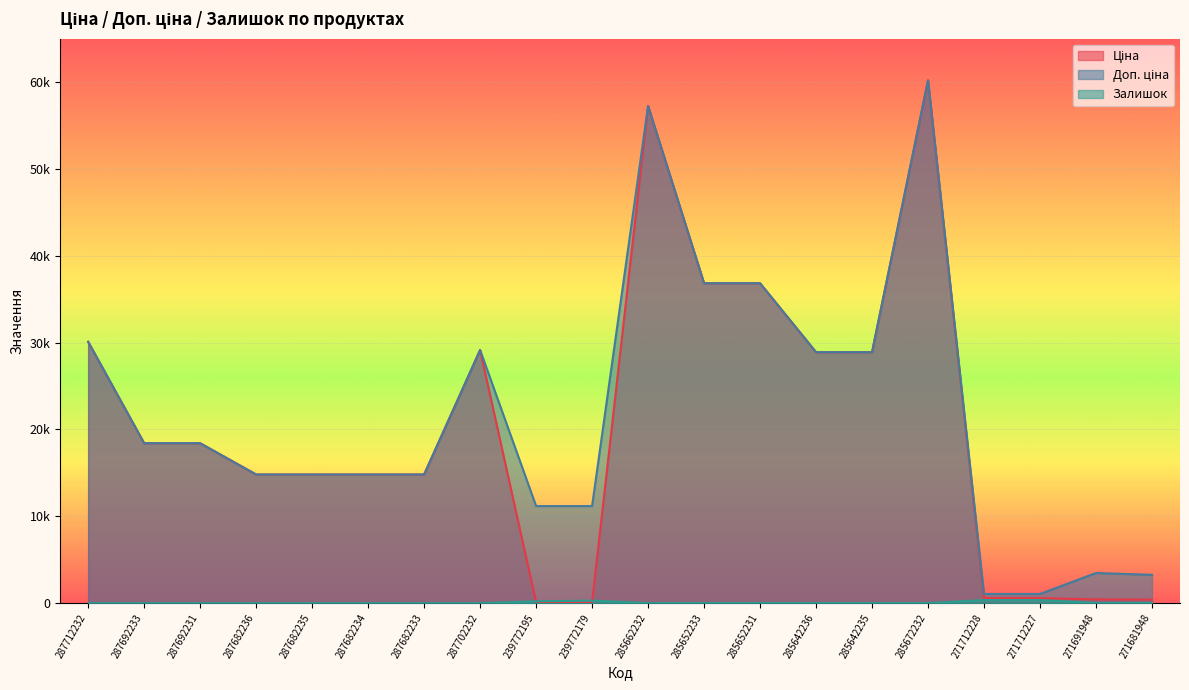

What is the difference between the highest and lowest values at 285652233?

36827.8